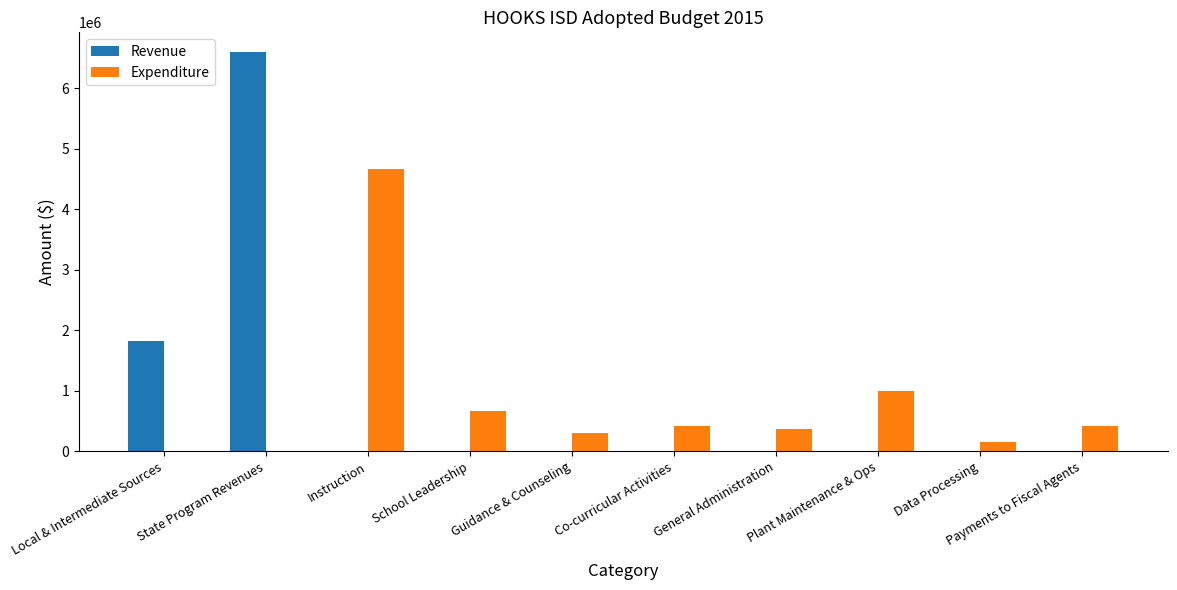

Between Co-curricular Activities and Plant Maintenance & Ops, which series saw the biggest shift?

Expenditure